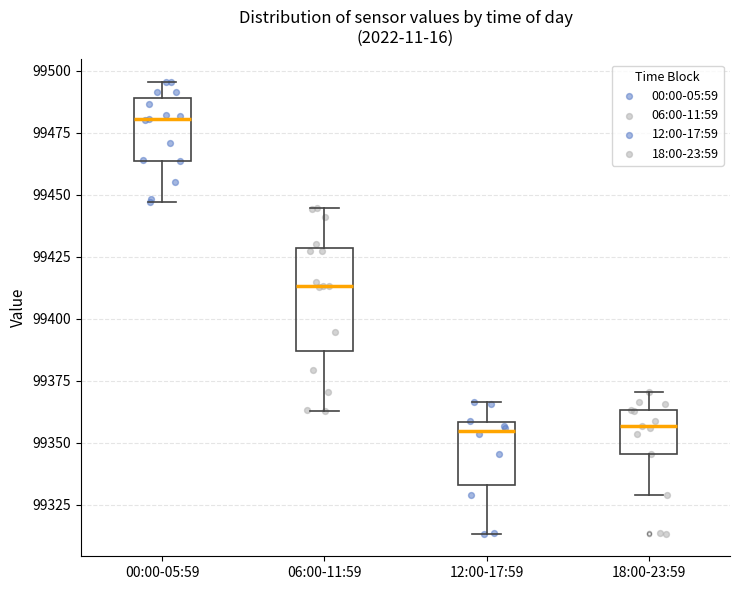

Comparing the boxes themselves (not the whiskers), which one is the tallest?

06:00-11:59